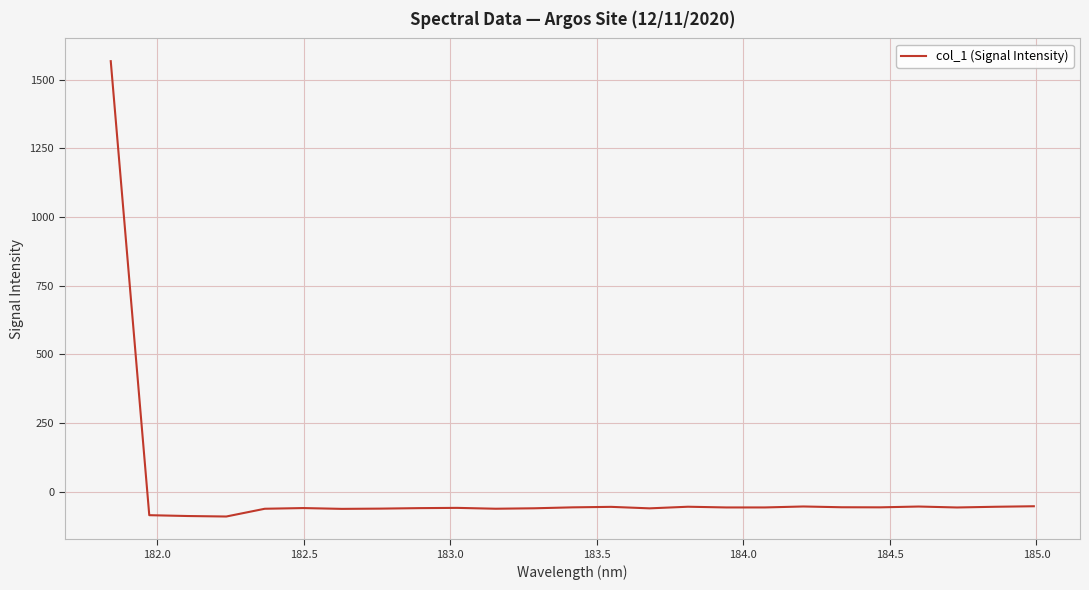

What is the difference between the maximum and minimum values?

1657.1